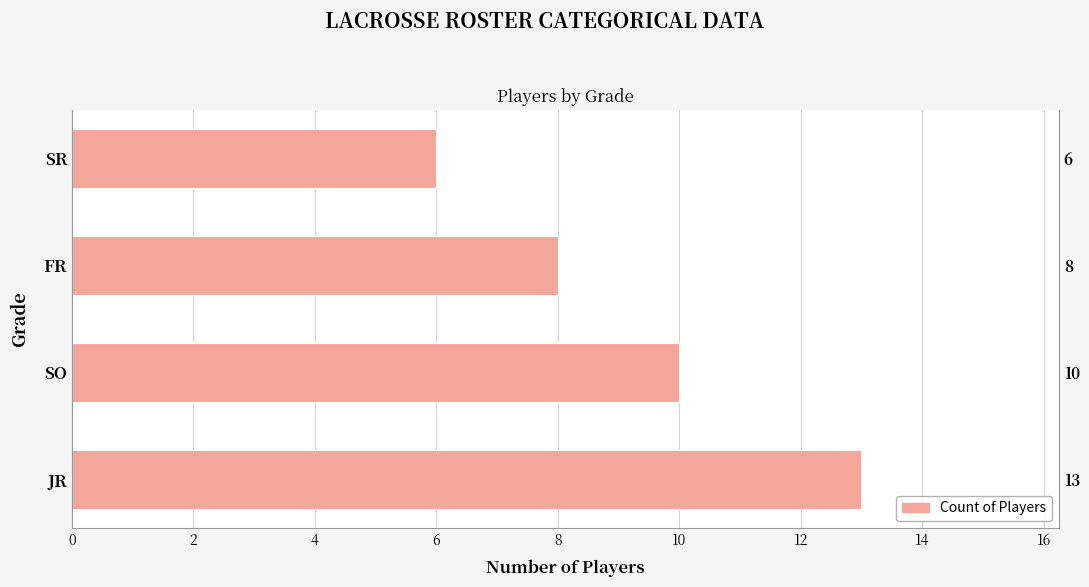

Reading left to right, what are all the values shown in this chart?

13	10	8	6